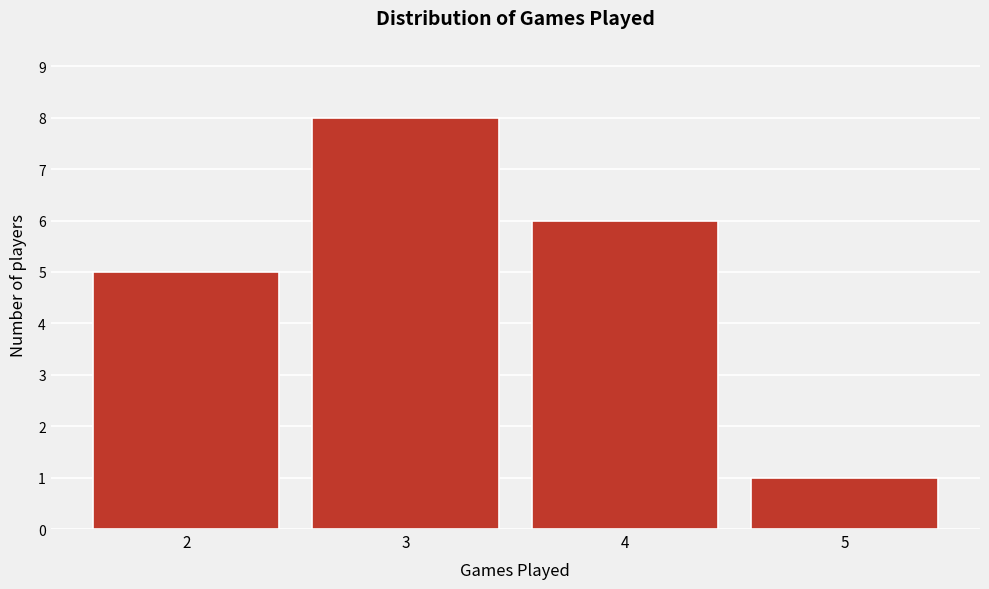

Reading right to left, list all the values displayed in this chart.

1	6	8	5